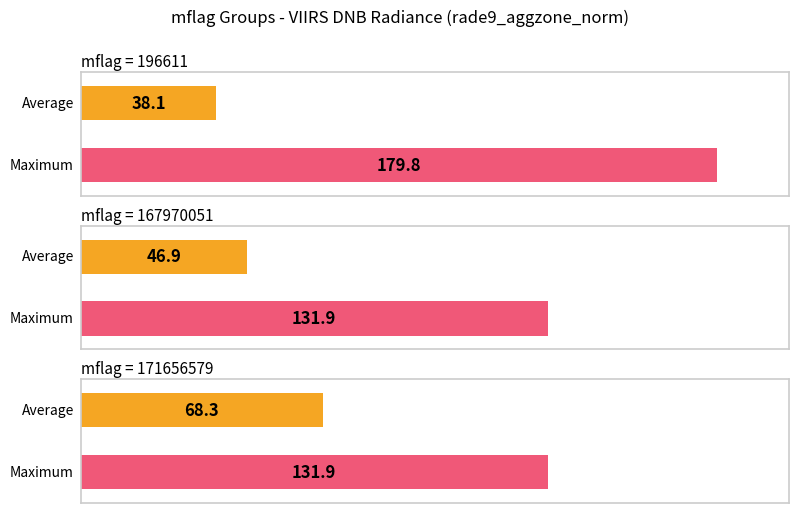

List the series in order of their overall mean, lowest first.

Average, Maximum